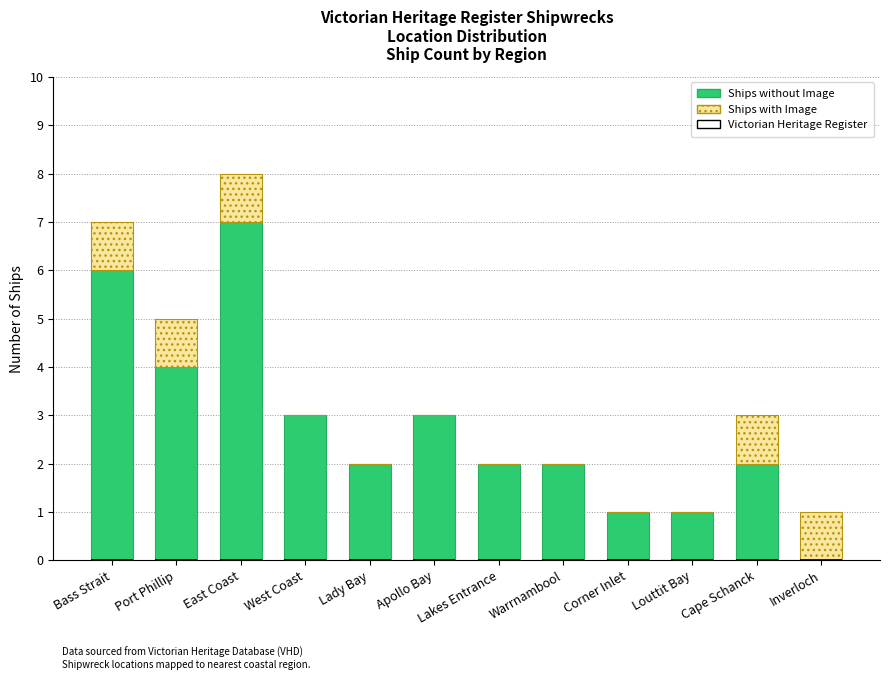

Does the chart contain stacked bars?

Yes